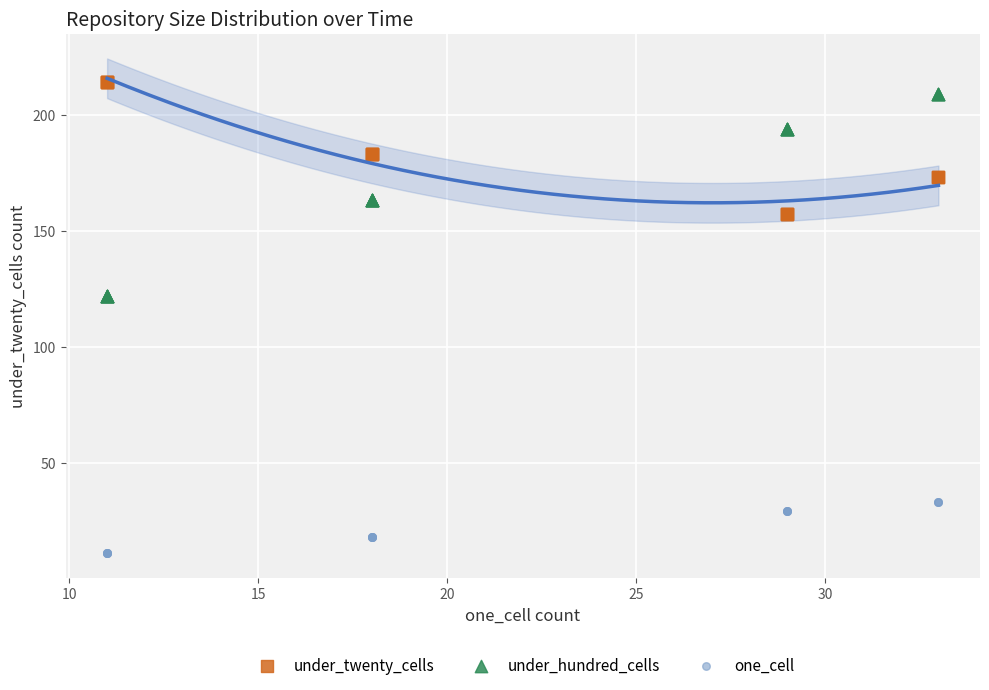

What is the X range (max minus min) for the scatter plot?

22